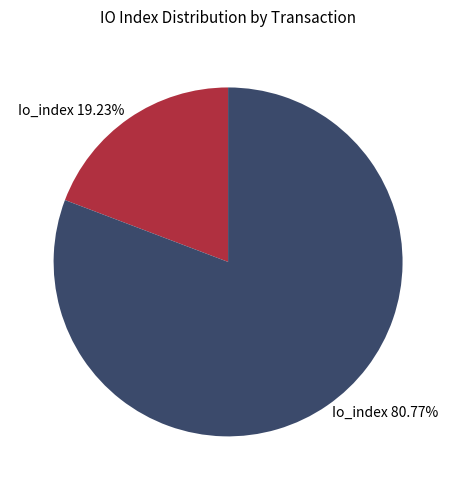

To the nearest percent, what is the average slice percentage?

50%